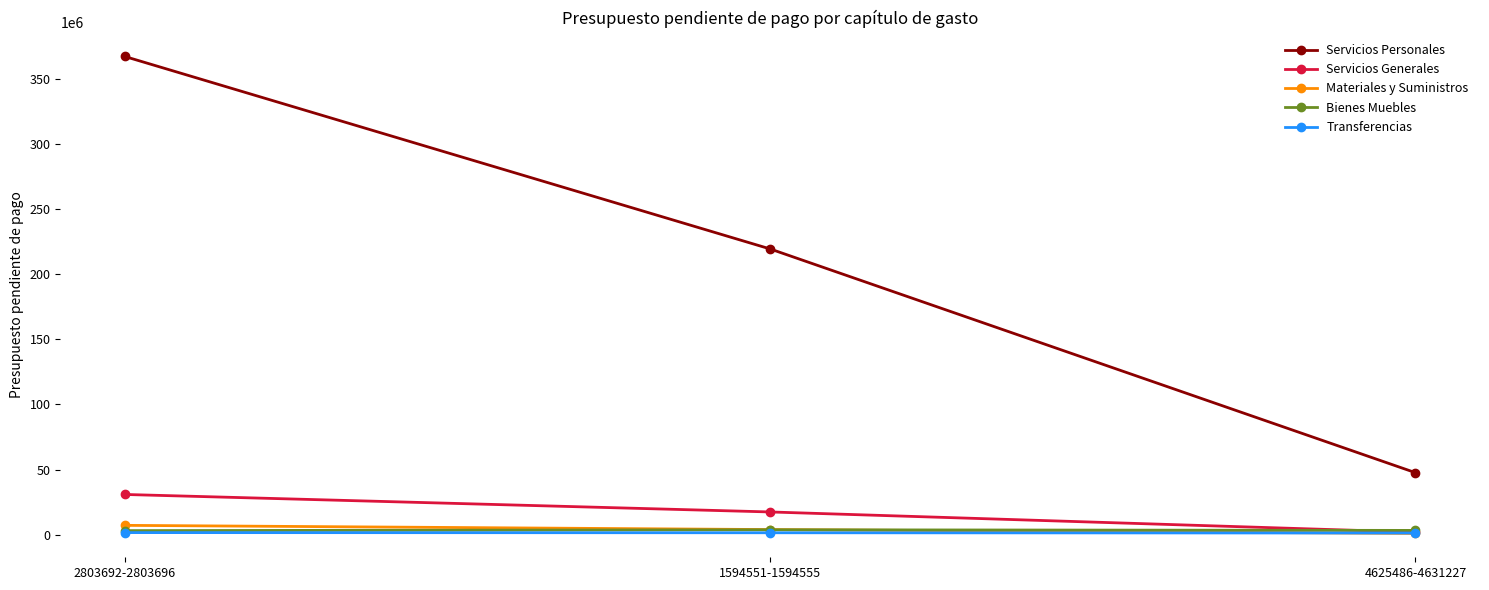

Which series has the largest range (max minus min)?

Servicios Personales